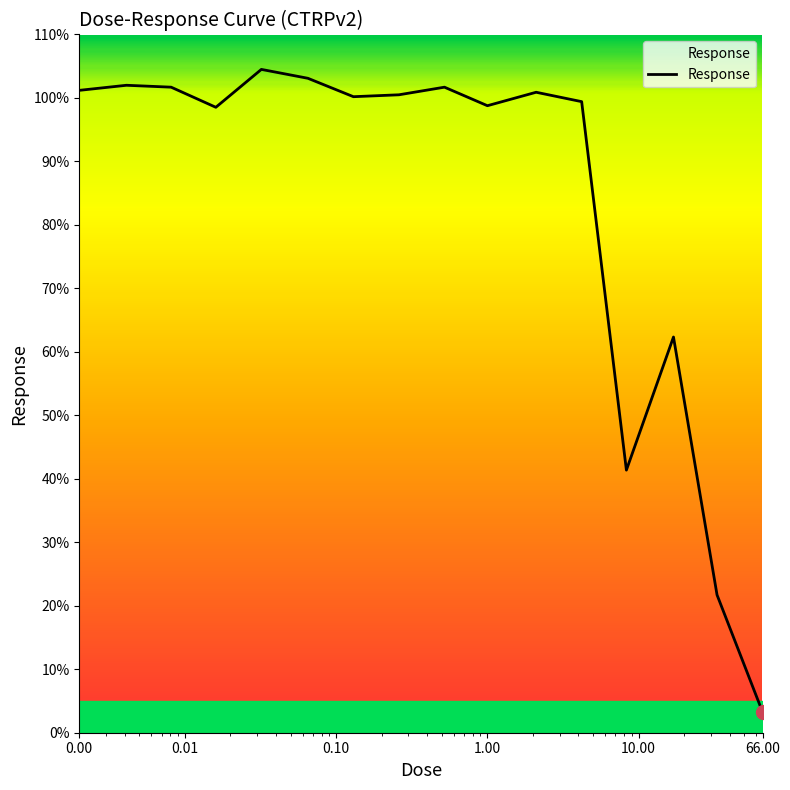

What is the difference between the maximum and minimum values?

101.2